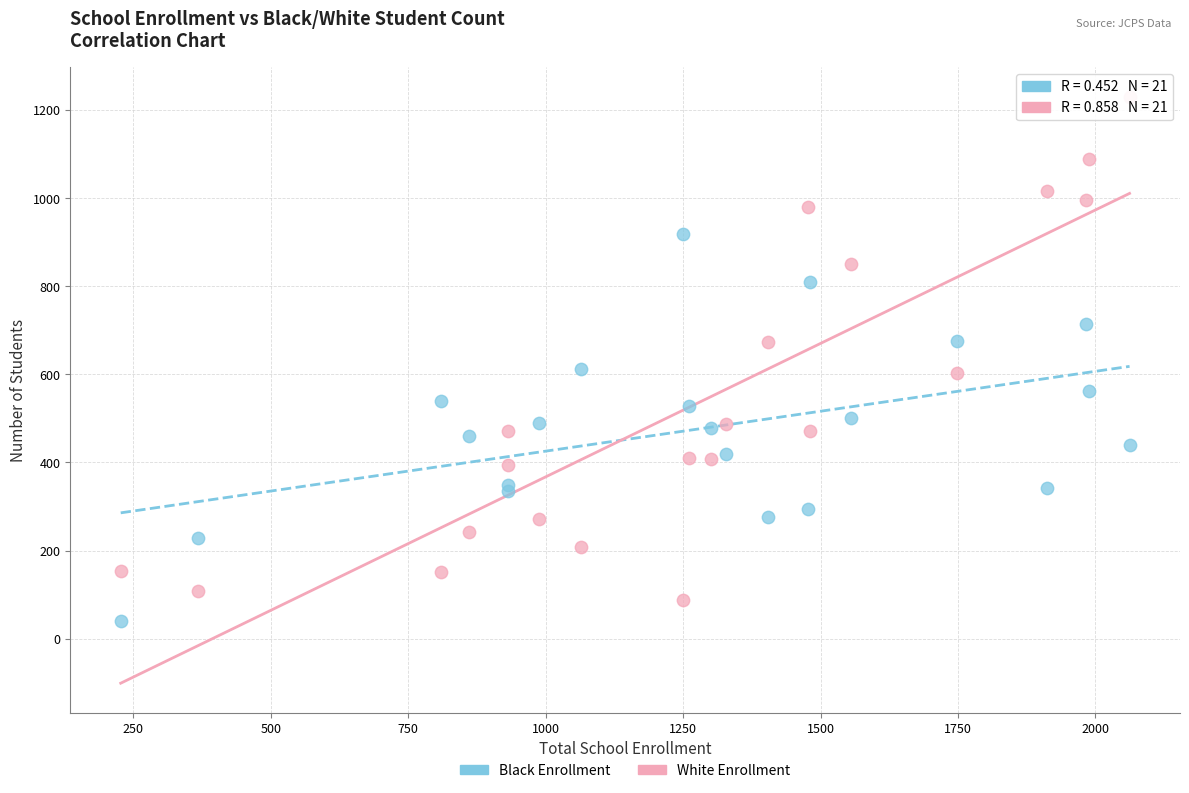

Which series has the largest Y range (max minus min)?

White Enrollment